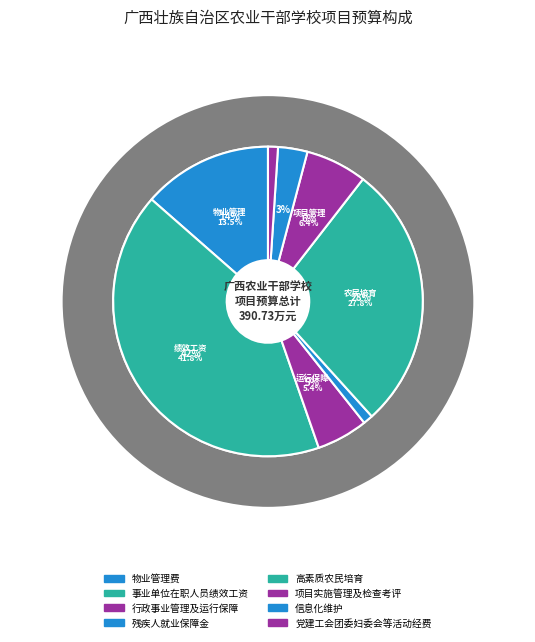

Combined, what portion of the pie is 信息化维护 and 高素质农民培育?

30.9%